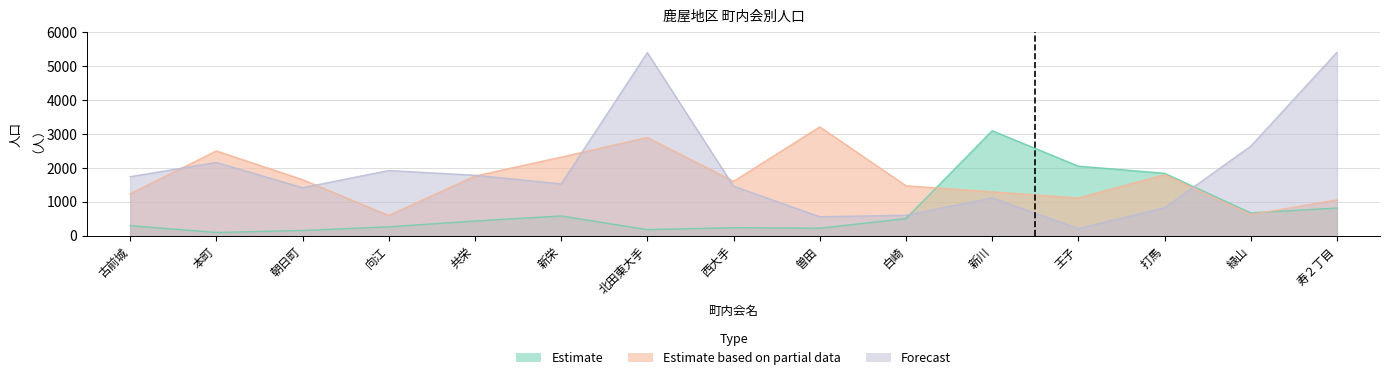

How many intersections are there between Estimate based on partial data and Forecast?

6